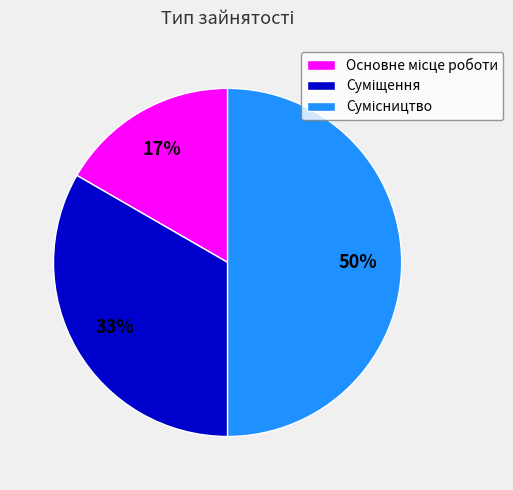

To the nearest percent, what is the average slice percentage?

33%